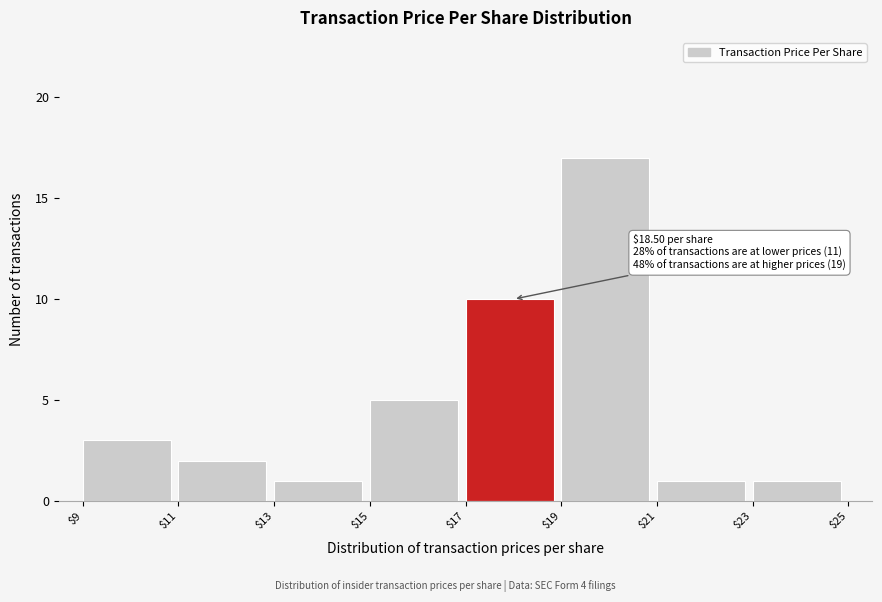

Over which range of the x-axis is the bar tallest?

$19 to $21